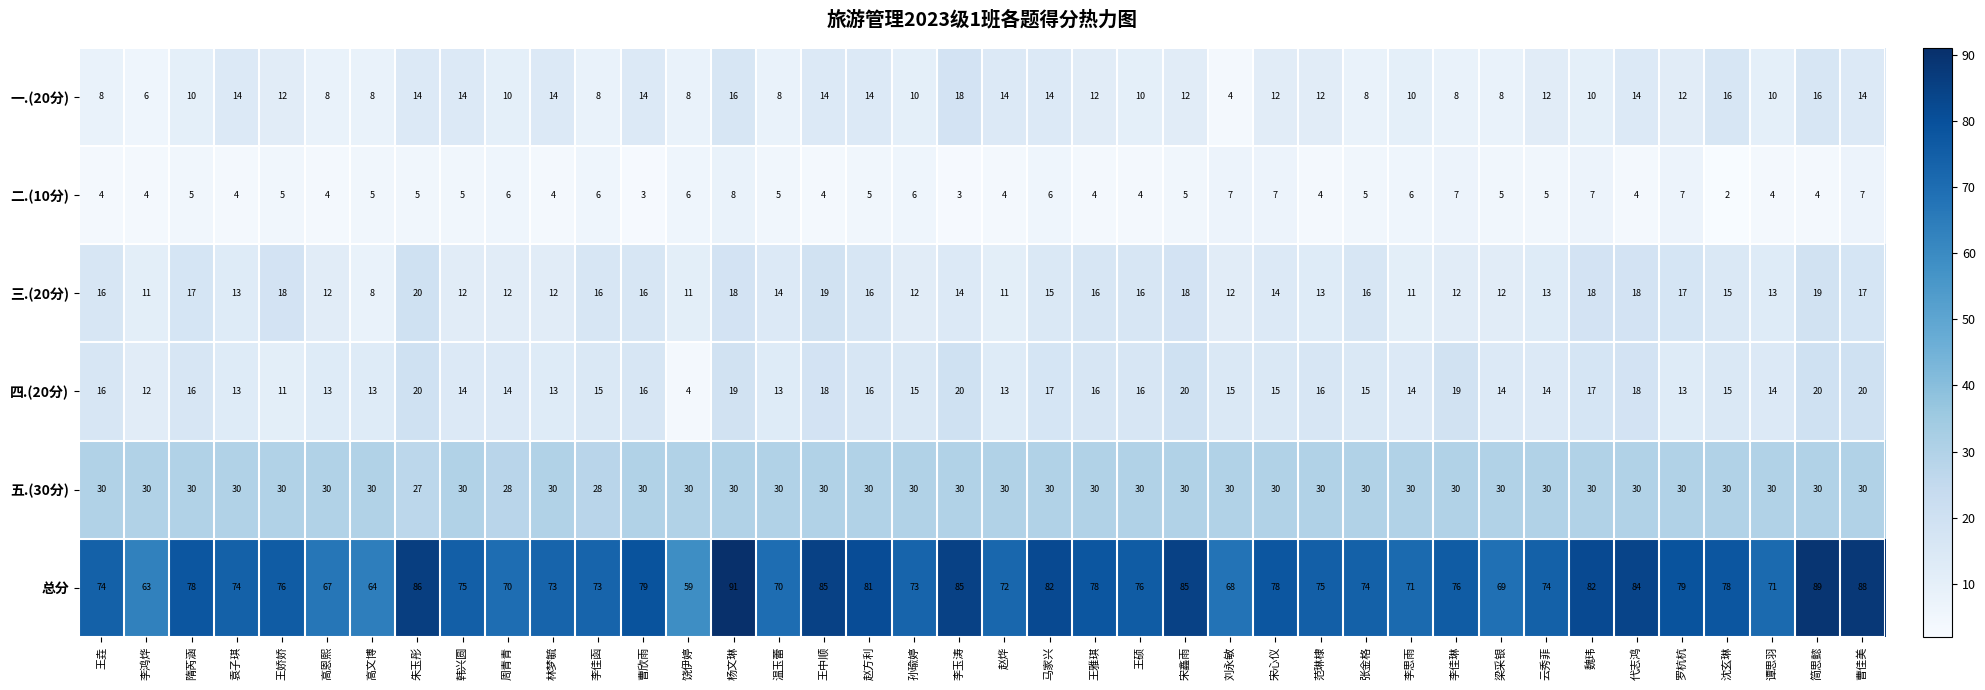

At which category is the sum across all series the highest?

杨文琳